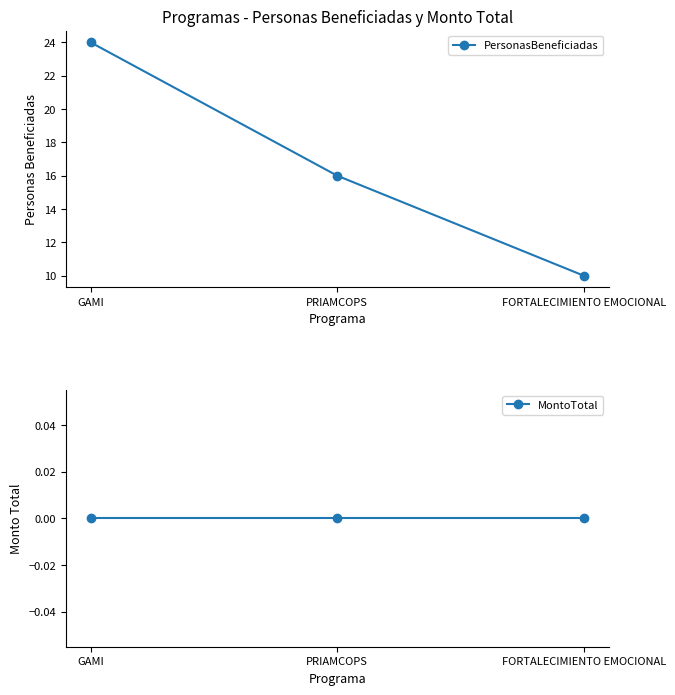

Rank the series by their maximum value, from lowest to highest.

MontoTotal, PersonasBeneficiadas